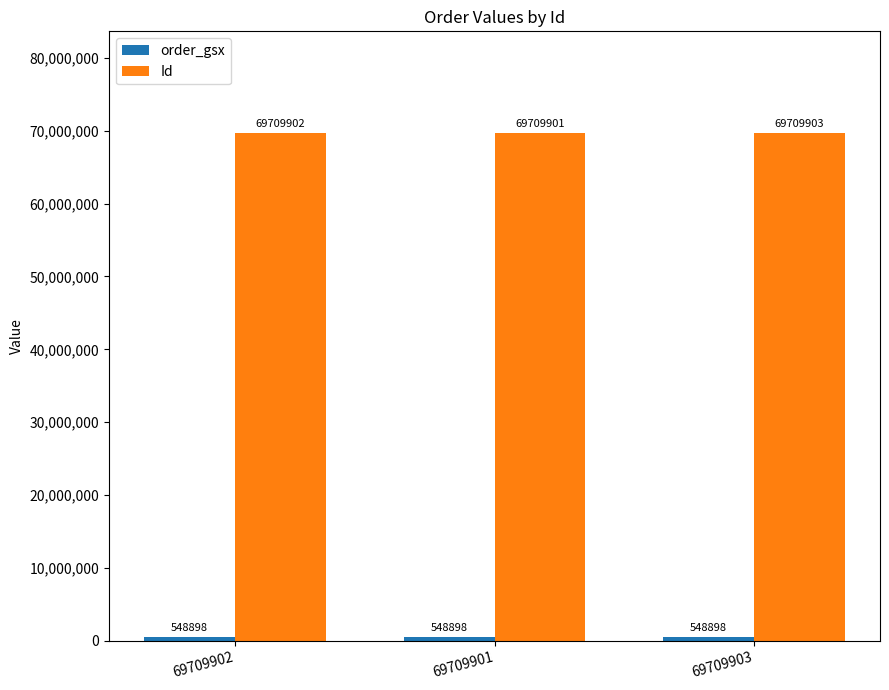

What is the spread (max minus min) of values at 69709902?

69161004